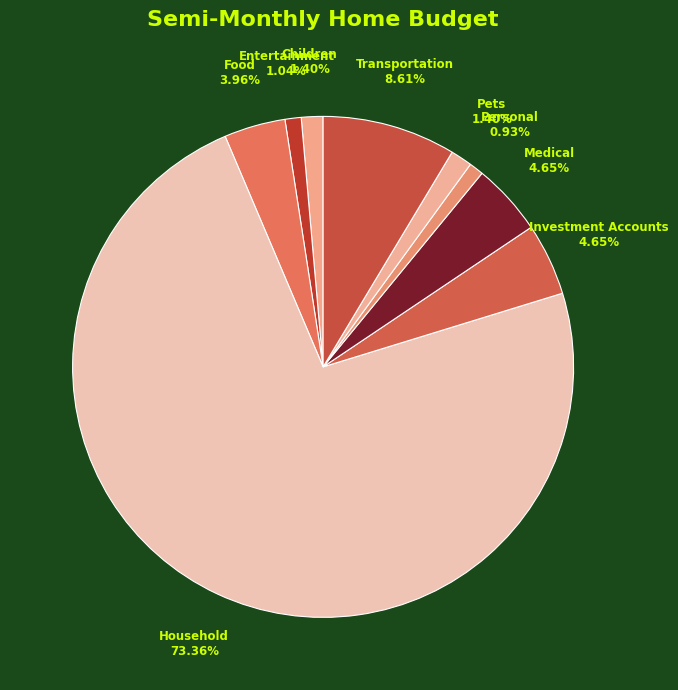

Between Food and Medical, which is larger?

Medical